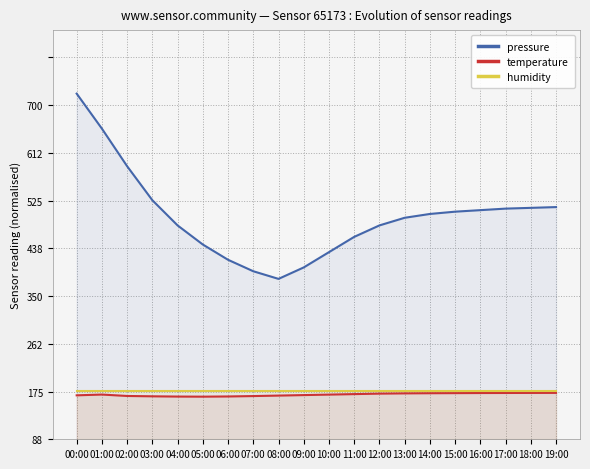

At which category does temperature reach its first local peak?

01:00